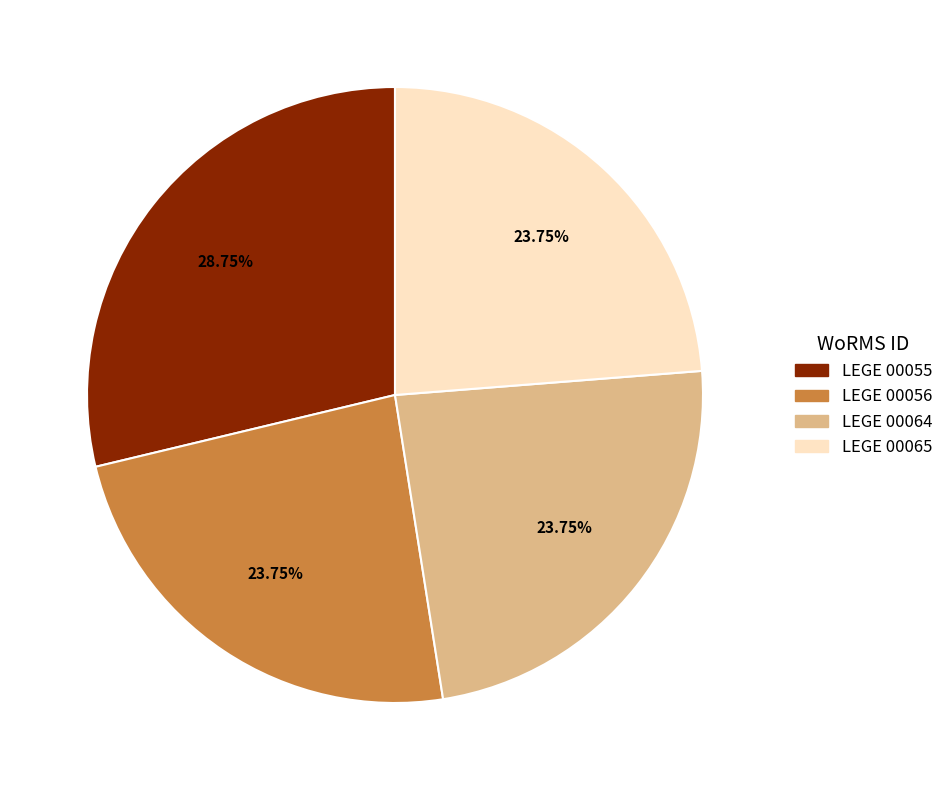

The LEGE 00055 slice represents 29% of the pie. True or false?

True